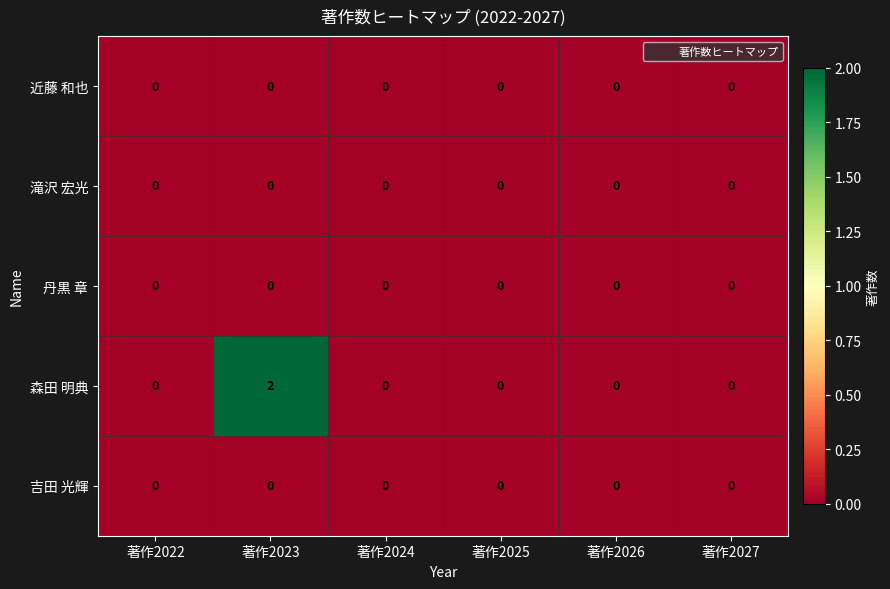

Which series has the largest total across all categories?

森田 明典